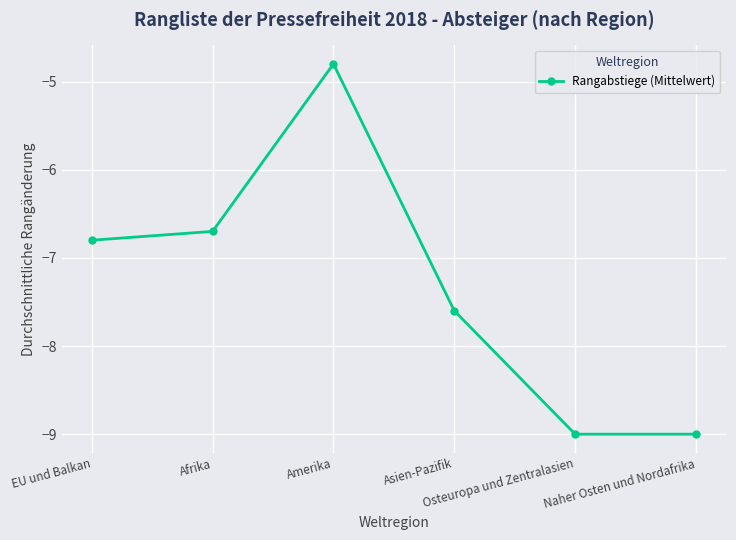

What is the label of the 3rd point from the left?

Amerika